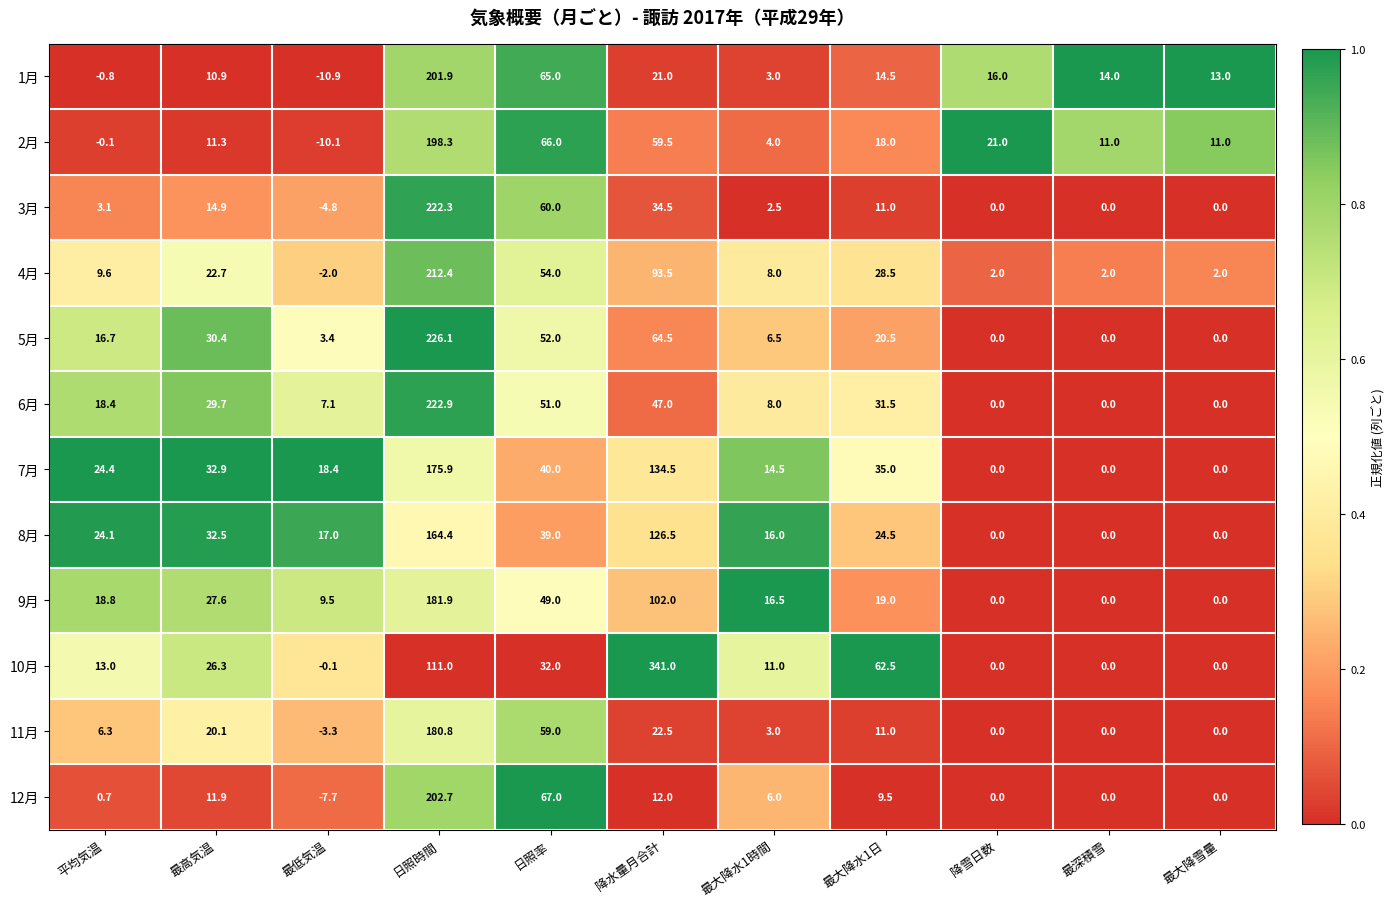

True or false: 4月 has a value of 54.0 at 日照率.

True